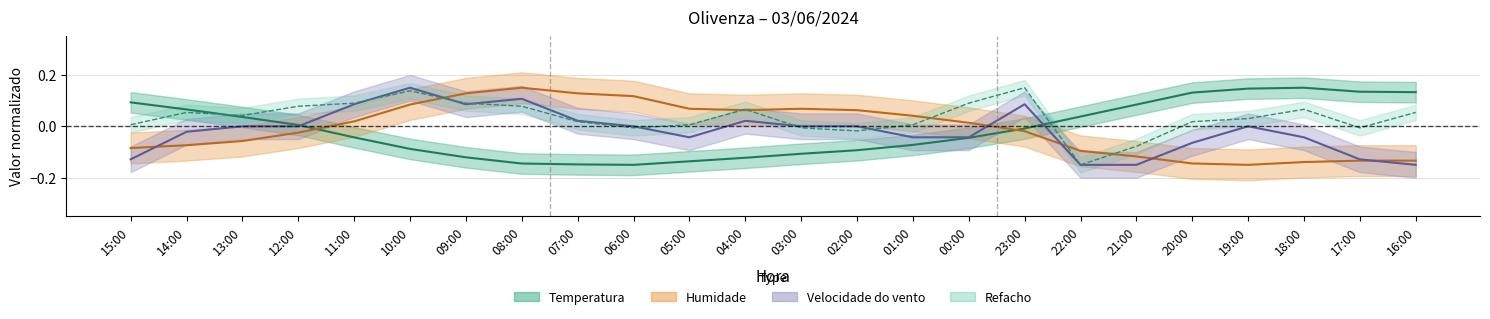

True or false: Humidade has more than 0 interior local peaks.

True